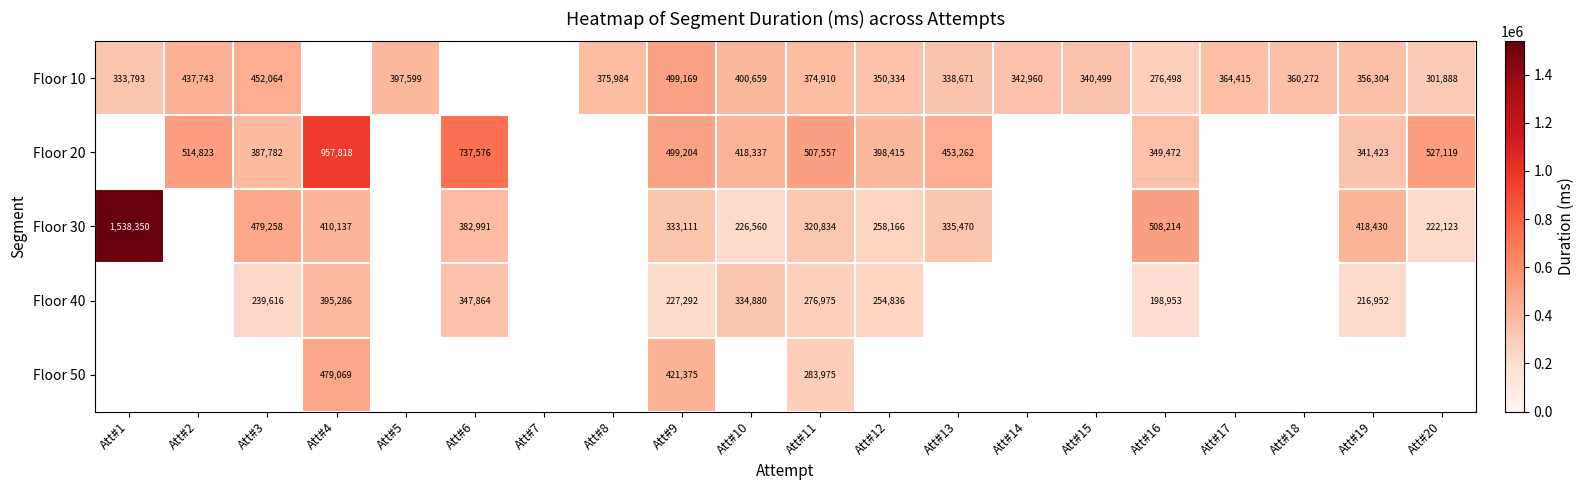

What is the smallest value displayed?

198953.0